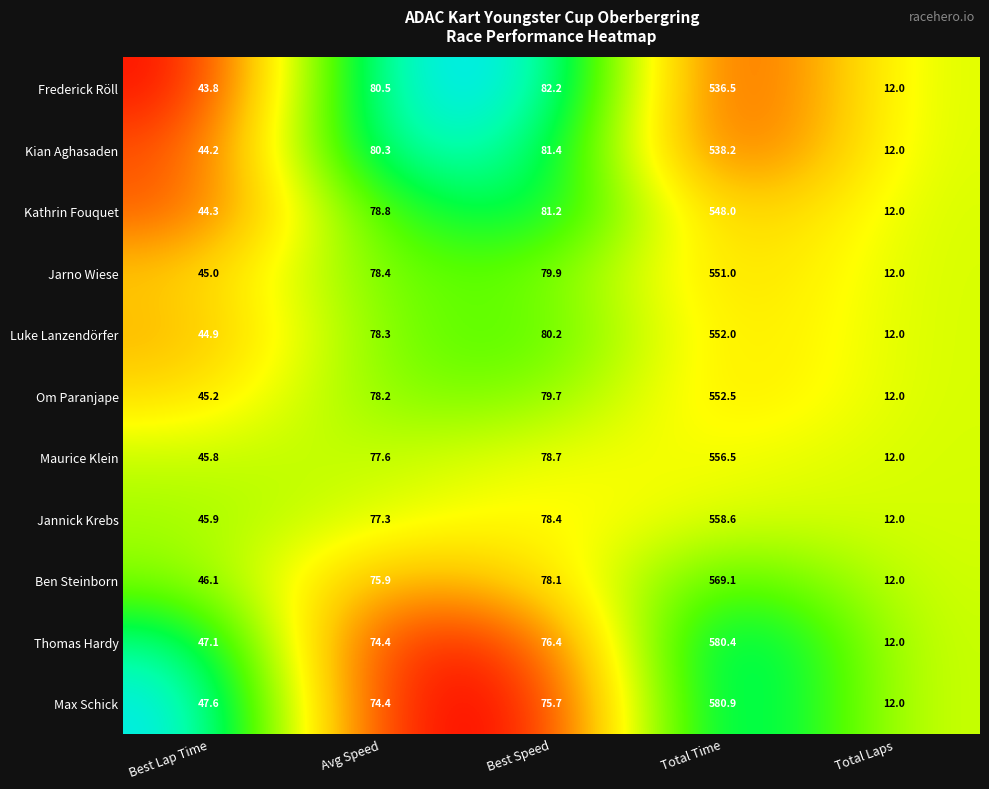

What is the greatest value displayed?

580.9